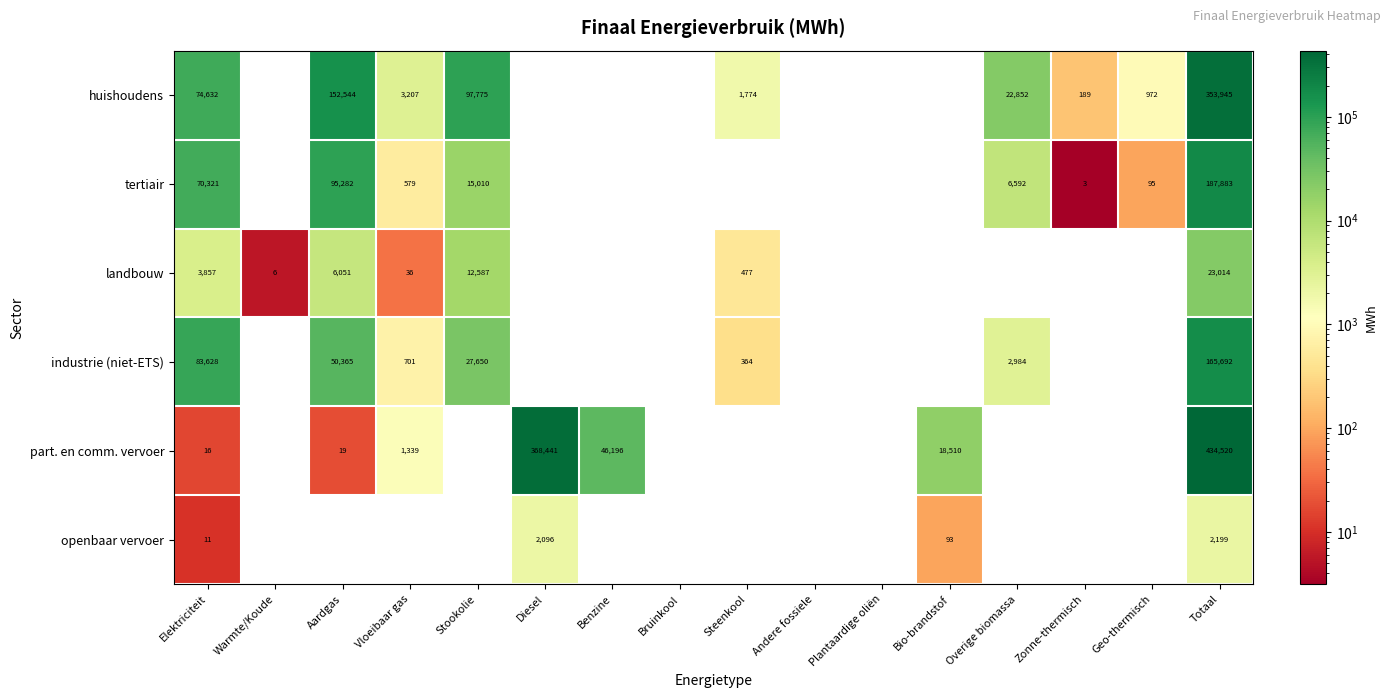

Is it true that part. en comm. vervoer equals 10 at Aardgas?

False